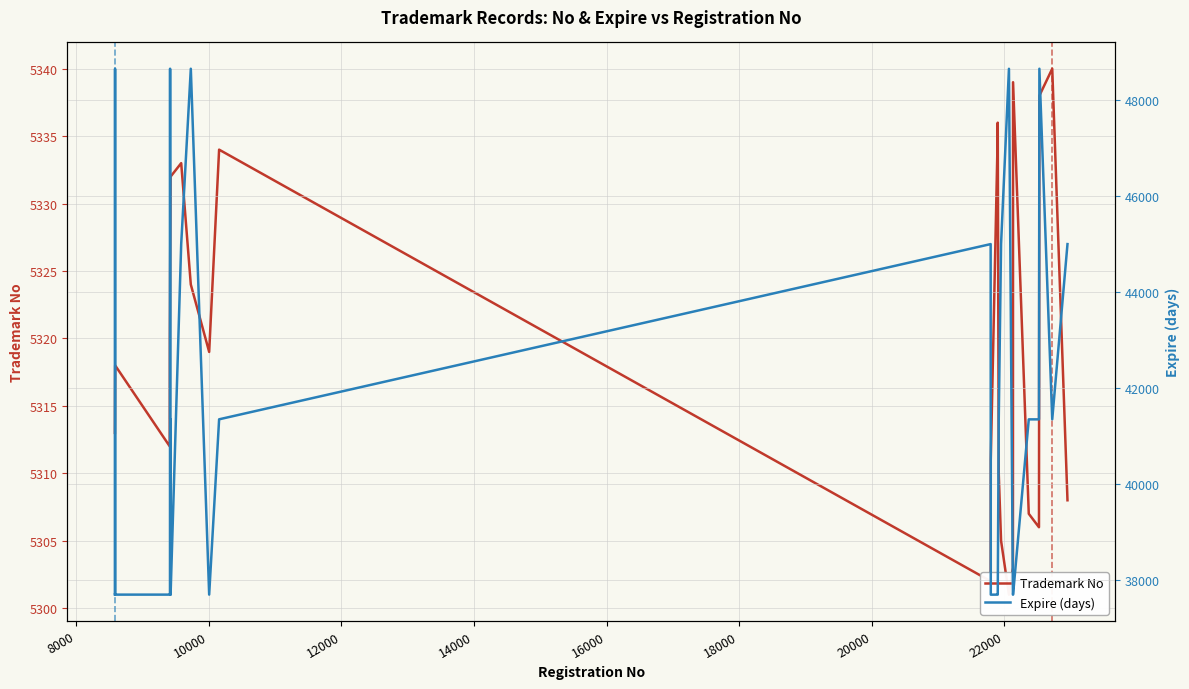

How many data points in Trademark No are less than 5321?

19